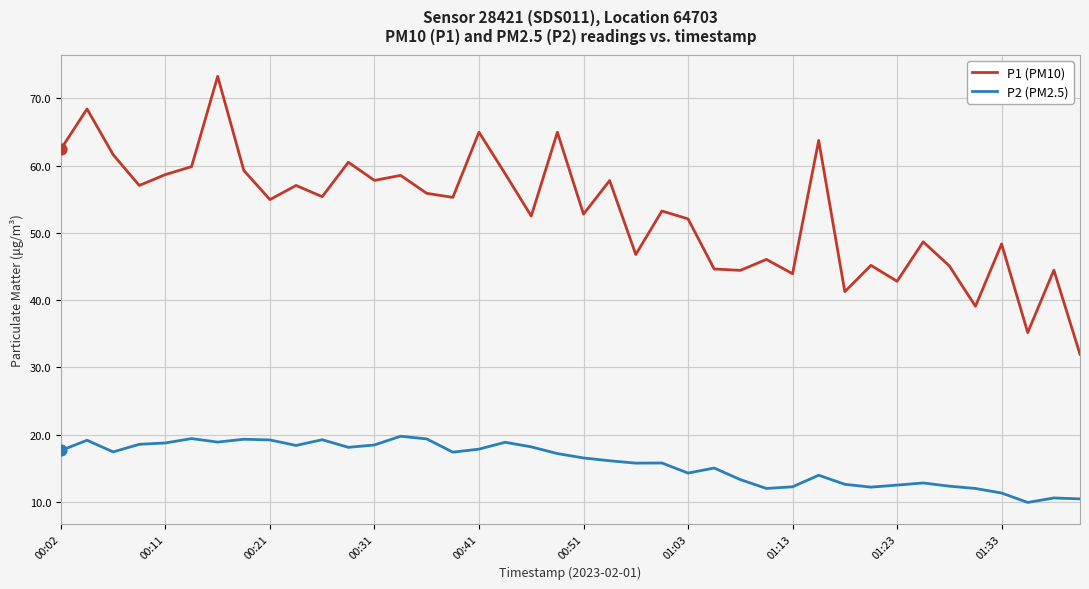

Which series has the largest total across all categories?

P1 (PM10)